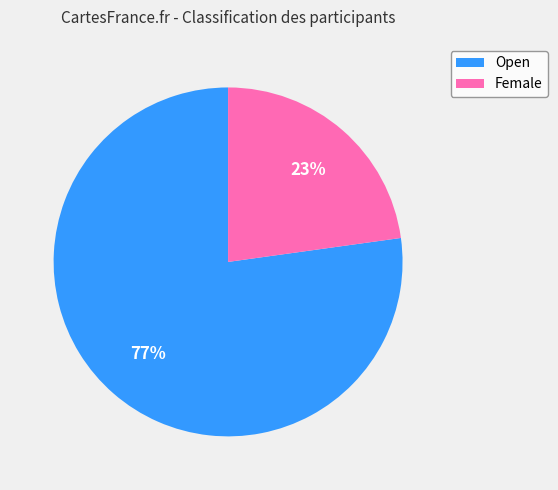

To the nearest percent, what is the average slice percentage?

50%